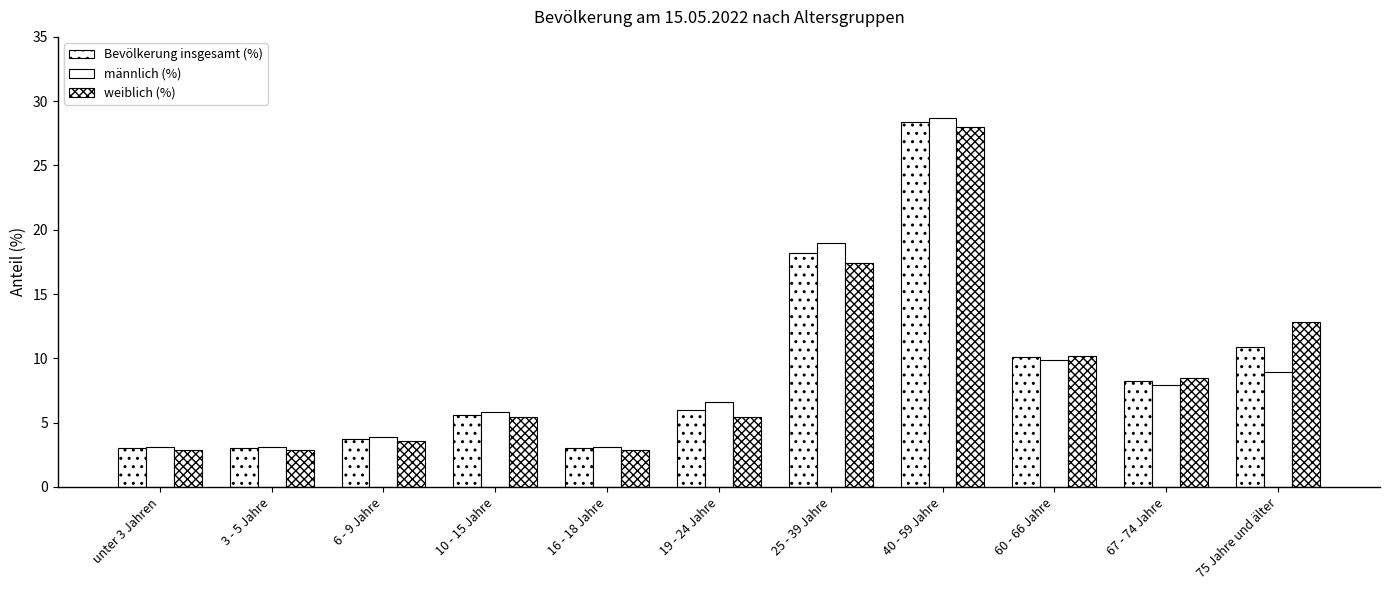

What is the lowest value of the weiblich (%) series?

2.9